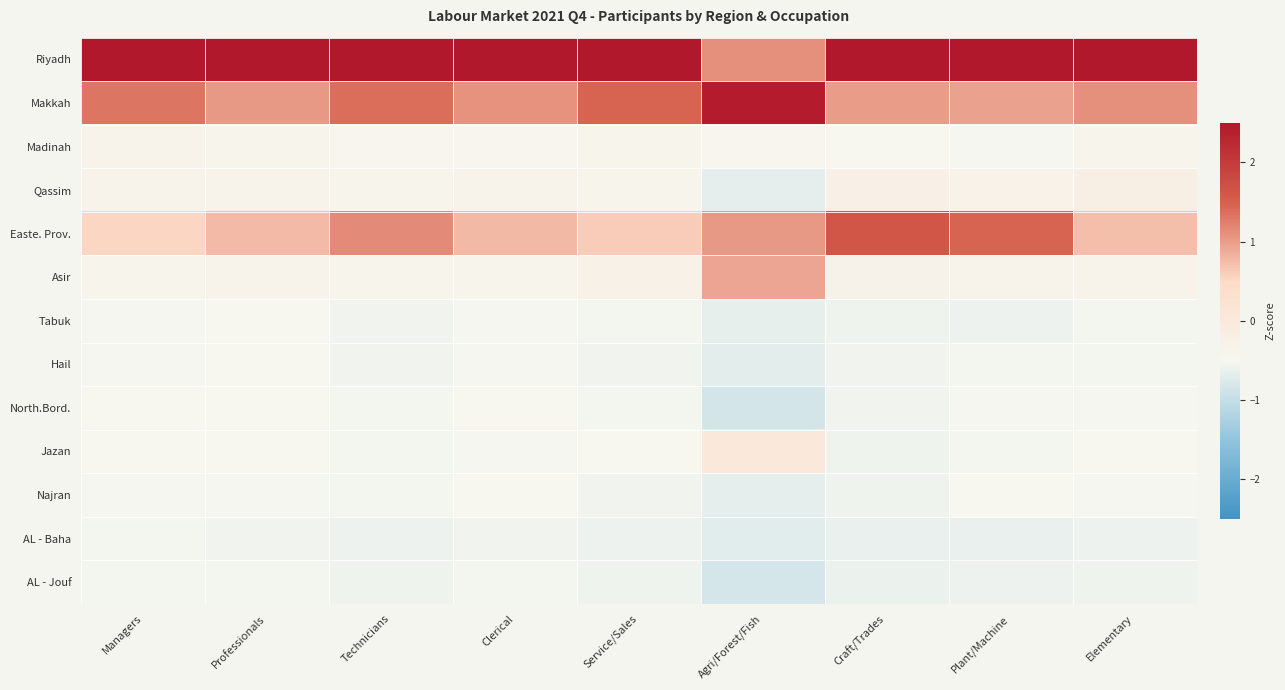

Reading left to right, list all the values displayed in this chart.

Riyadh: Managers=2.9	Professionals=3.0	Technicians=2.7	Clerical=3.0	Service/Sales=2.8	Agri/Forest/Fish=1.1	Craft/Trades=2.6	Plant/Machine=2.7	Elementary=3.0
Makkah: Managers=1.3	Professionals=1.0	Technicians=1.4	Clerical=1.1	Service/Sales=1.5	Agri/Forest/Fish=2.4	Craft/Trades=1.0	Plant/Machine=1.0	Elementary=1.1
Madinah: Managers=-0.4	Professionals=-0.4	Technicians=-0.5	Clerical=-0.4	Service/Sales=-0.4	Agri/Forest/Fish=-0.4	Craft/Trades=-0.5	Plant/Machine=-0.5	Elementary=-0.4
Qassim: Managers=-0.4	Professionals=-0.4	Technicians=-0.4	Clerical=-0.4	Service/Sales=-0.4	Agri/Forest/Fish=-0.7	Craft/Trades=-0.3	Plant/Machine=-0.3	Elementary=-0.2
Easte. Prov.: Managers=0.5	Professionals=0.7	Technicians=1.1	Clerical=0.8	Service/Sales=0.6	Agri/Forest/Fish=1.0	Craft/Trades=1.6	Plant/Machine=1.5	Elementary=0.7
Asir: Managers=-0.4	Professionals=-0.4	Technicians=-0.4	Clerical=-0.4	Service/Sales=-0.3	Agri/Forest/Fish=0.9	Craft/Trades=-0.3	Plant/Machine=-0.4	Elementary=-0.4
Tabuk: Managers=-0.5	Professionals=-0.5	Technicians=-0.6	Clerical=-0.5	Service/Sales=-0.5	Agri/Forest/Fish=-0.7	Craft/Trades=-0.6	Plant/Machine=-0.6	Elementary=-0.5
Hail: Managers=-0.5	Professionals=-0.5	Technicians=-0.6	Clerical=-0.5	Service/Sales=-0.6	Agri/Forest/Fish=-0.7	Craft/Trades=-0.6	Plant/Machine=-0.5	Elementary=-0.5
North.Bord.: Managers=-0.5	Professionals=-0.5	Technicians=-0.5	Clerical=-0.5	Service/Sales=-0.5	Agri/Forest/Fish=-0.9	Craft/Trades=-0.6	Plant/Machine=-0.5	Elementary=-0.5
Jazan: Managers=-0.5	Professionals=-0.5	Technicians=-0.5	Clerical=-0.5	Service/Sales=-0.5	Agri/Forest/Fish=0.0	Craft/Trades=-0.6	Plant/Machine=-0.5	Elementary=-0.5
Najran: Managers=-0.5	Professionals=-0.5	Technicians=-0.5	Clerical=-0.5	Service/Sales=-0.6	Agri/Forest/Fish=-0.7	Craft/Trades=-0.6	Plant/Machine=-0.5	Elementary=-0.5
AL - Baha: Managers=-0.5	Professionals=-0.6	Technicians=-0.6	Clerical=-0.6	Service/Sales=-0.6	Agri/Forest/Fish=-0.7	Craft/Trades=-0.6	Plant/Machine=-0.6	Elementary=-0.6
AL - Jouf: Managers=-0.5	Professionals=-0.5	Technicians=-0.6	Clerical=-0.5	Service/Sales=-0.6	Agri/Forest/Fish=-0.8	Craft/Trades=-0.6	Plant/Machine=-0.6	Elementary=-0.6